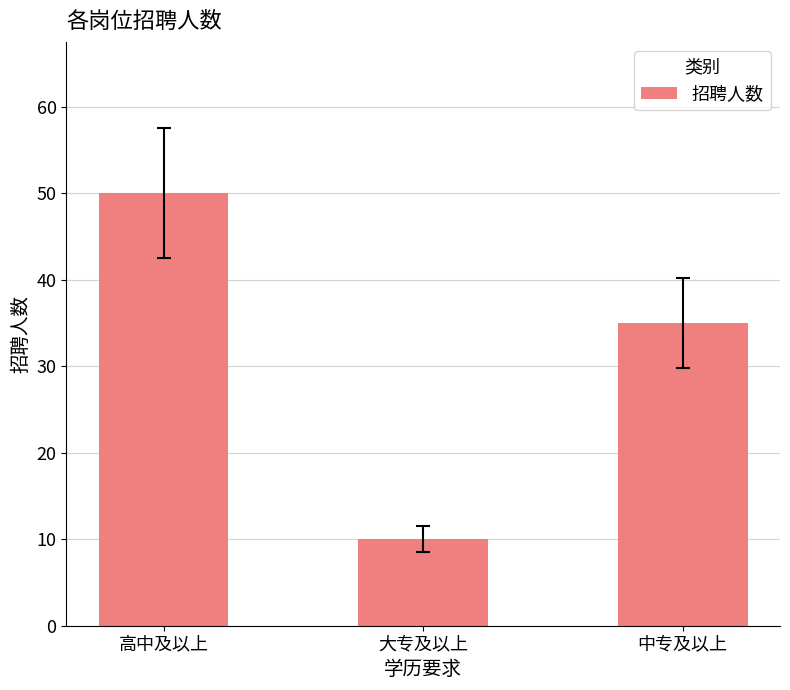

The chart shows a value of 24 at 高中及以上. True or false?

False